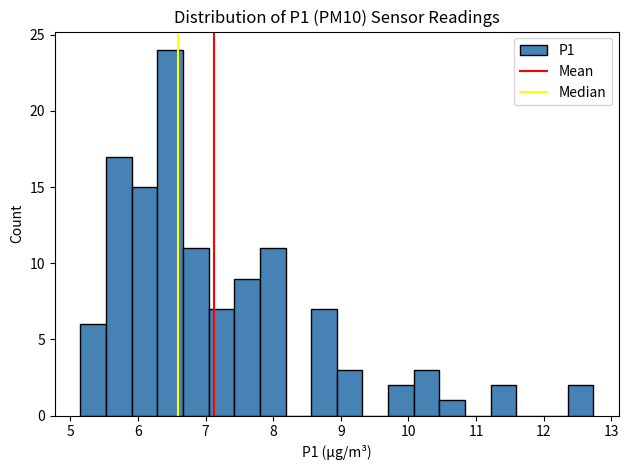

Read against the x-axis, roughly where is the centre of the tallest bar?

6.5